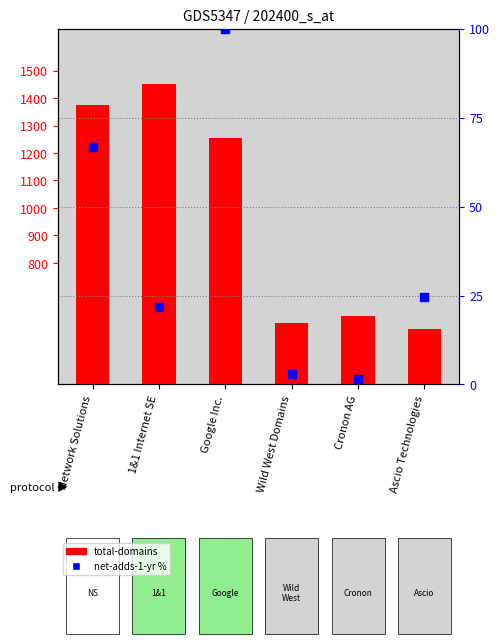

Which series has the largest total across all categories?

total-domains